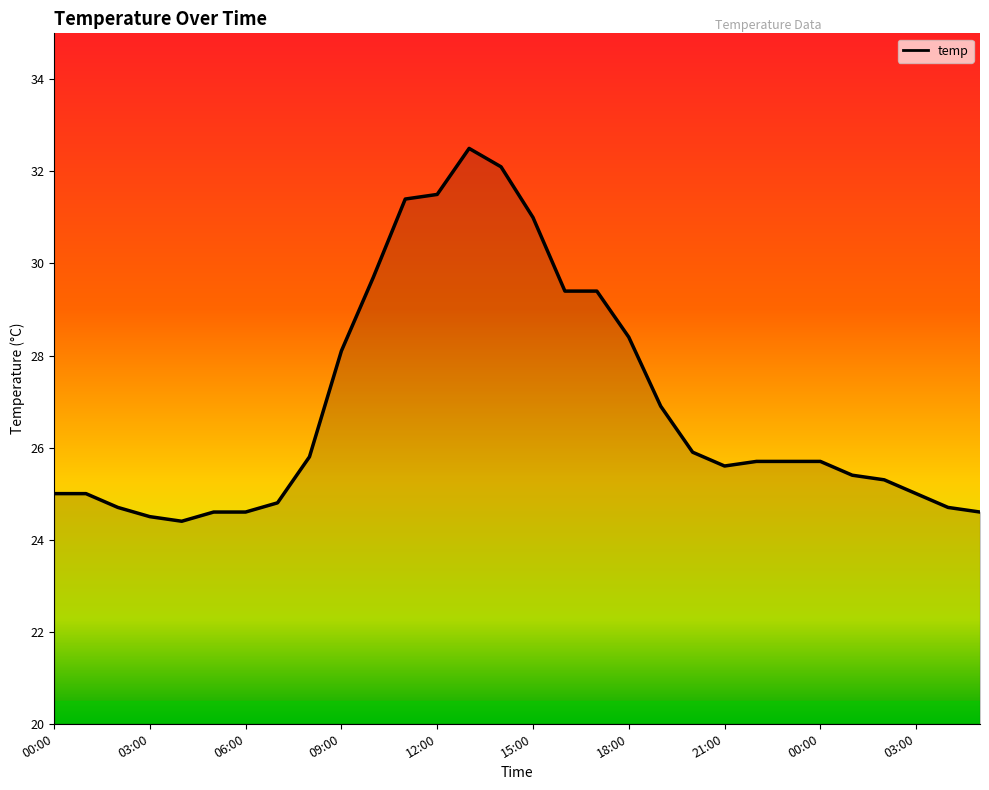

What is the maximum value shown in the chart?

32.5